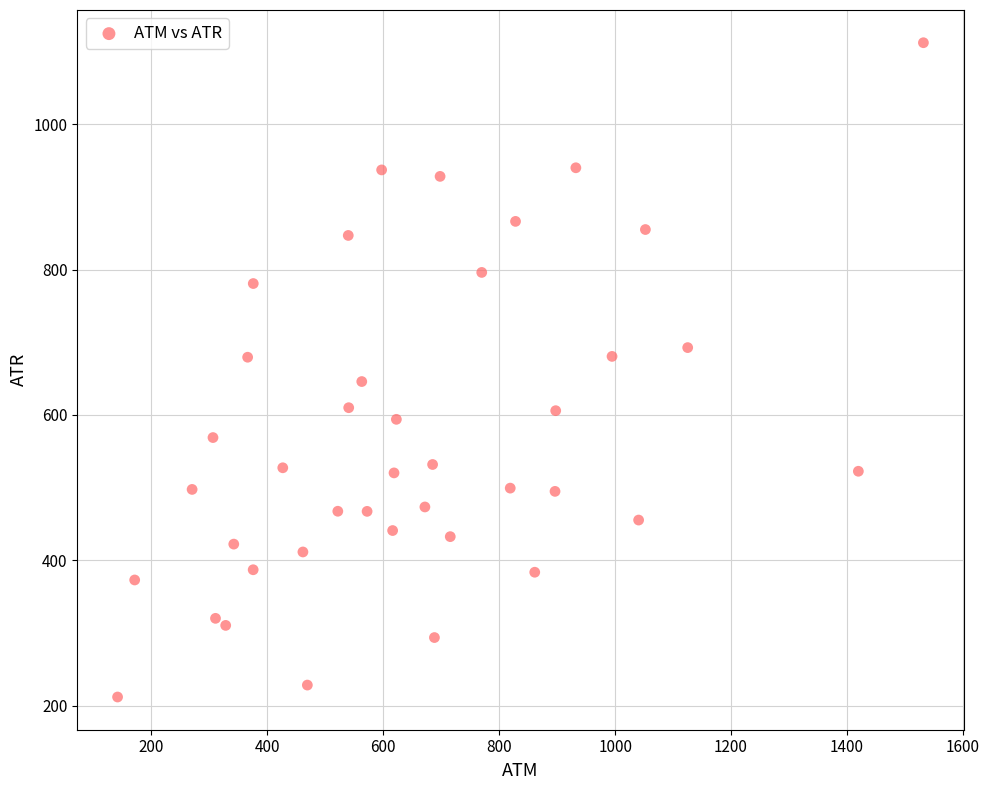

What is the range of Y values (max minus min)?

900.4